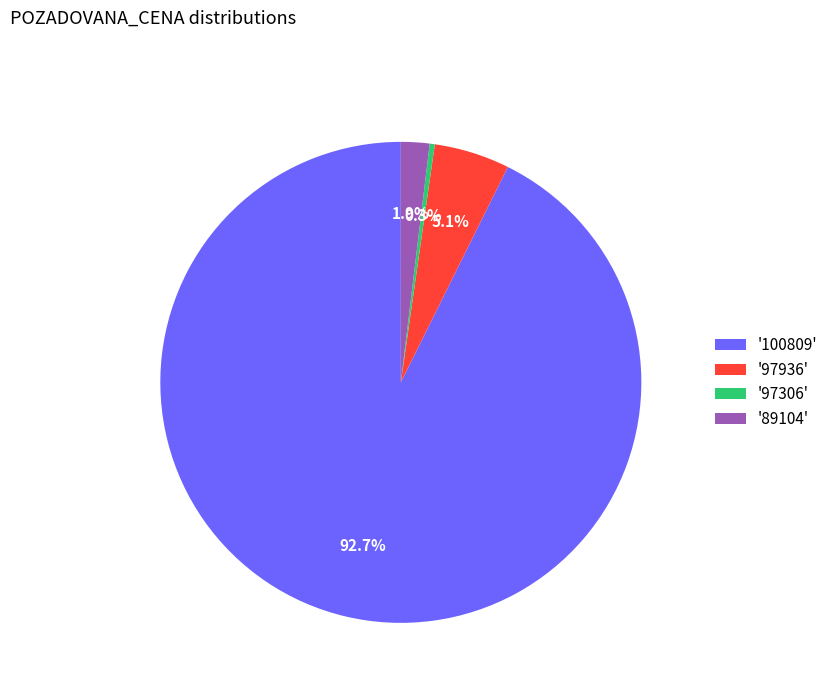

Which slice represents more than half of the pie?

'100809'